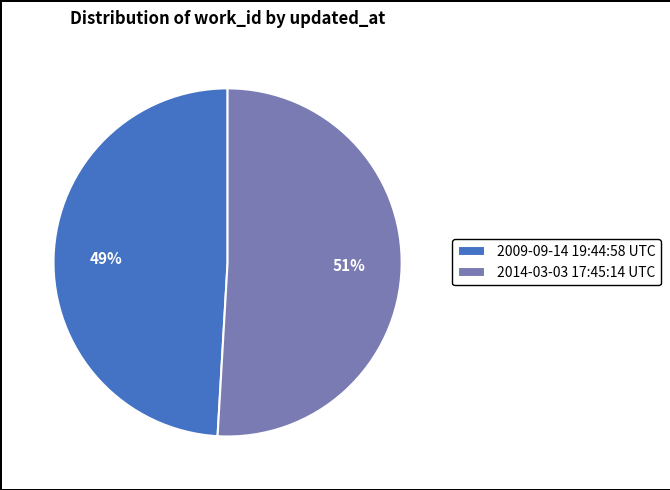

Do 2014-03-03 17:45:14 UTC and 2009-09-14 19:44:58 UTC together represent more than half of the pie?

Yes